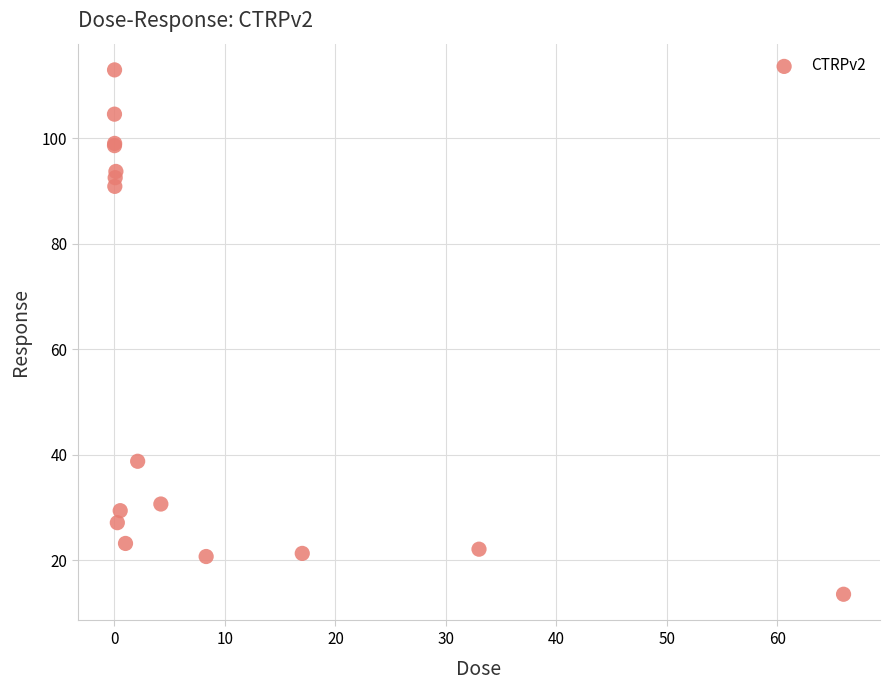

What Y value in the scatter plot is closest to 63?

38.7